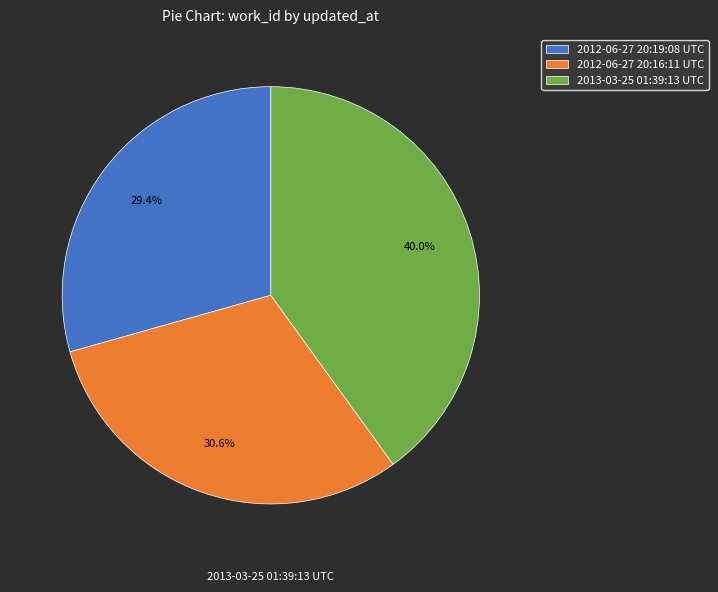

How many slices are in this pie chart?

3